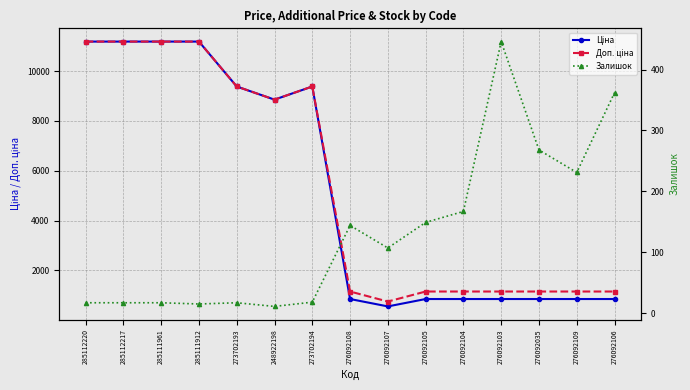

Rank the categories by Ціна value from lowest to highest.

276092107, 276092108, 276092105, 276092104, 276092103, 276092035, 276092109, 276092106, 248922198, 273702193, 273702194, 285112220, 285112217, 285111961, 285111912